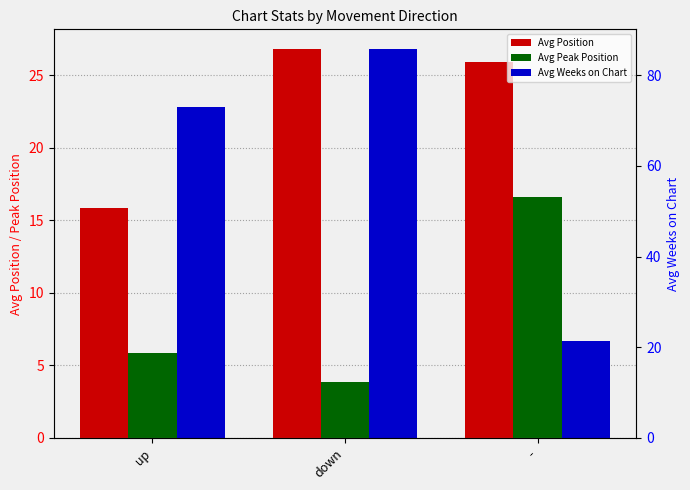

What are all the series names shown in the legend?

Avg Position, Avg Peak Position, Avg Weeks on Chart